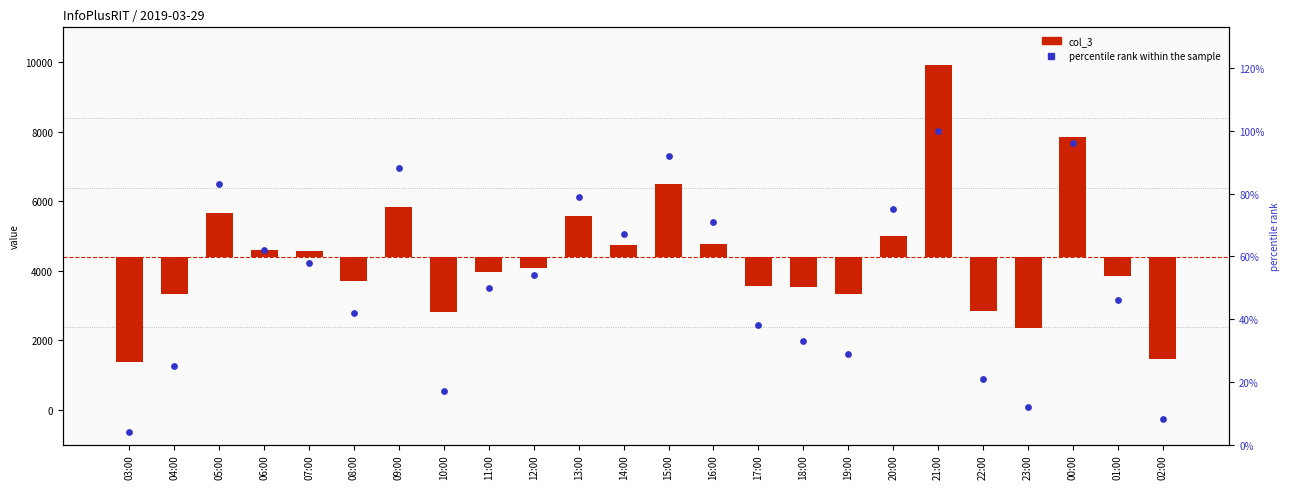

At which category is the sum across all series the highest?

21:00